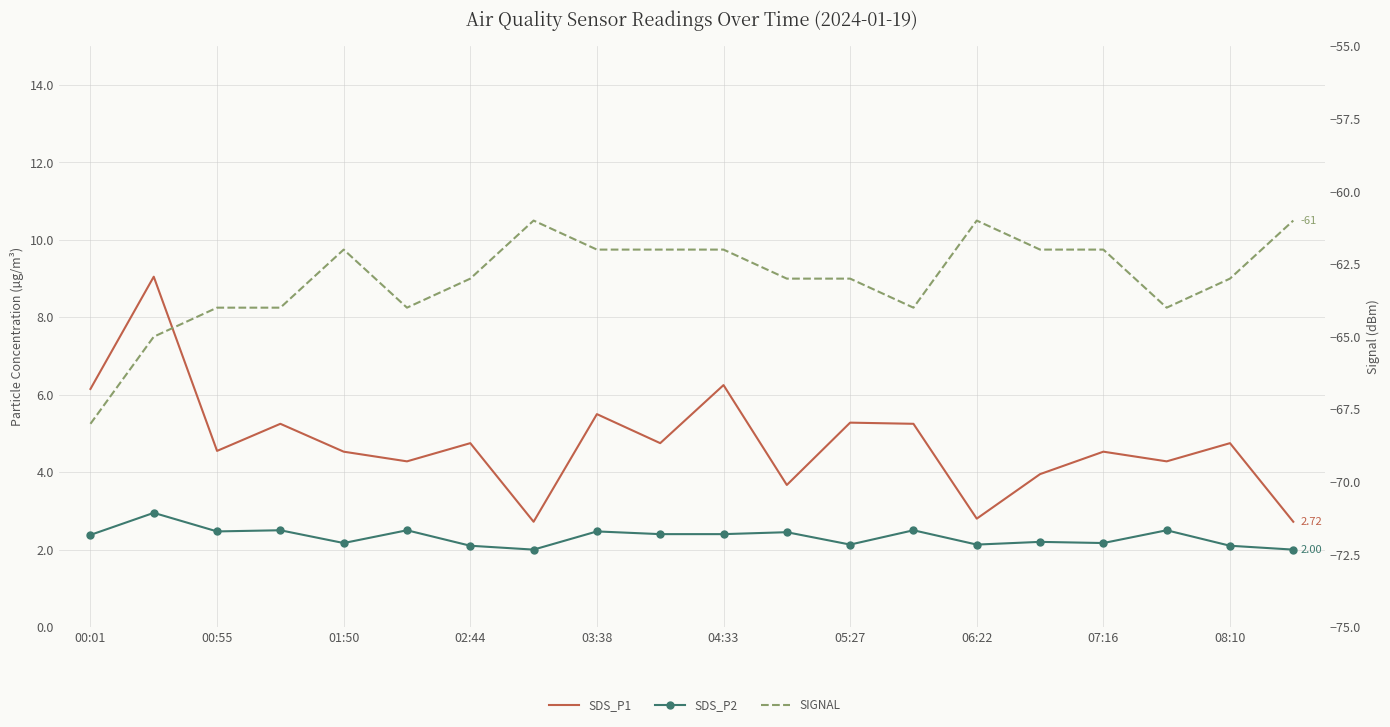

What is the difference between the maximum and minimum values in the SDS_P1 series?

6.3